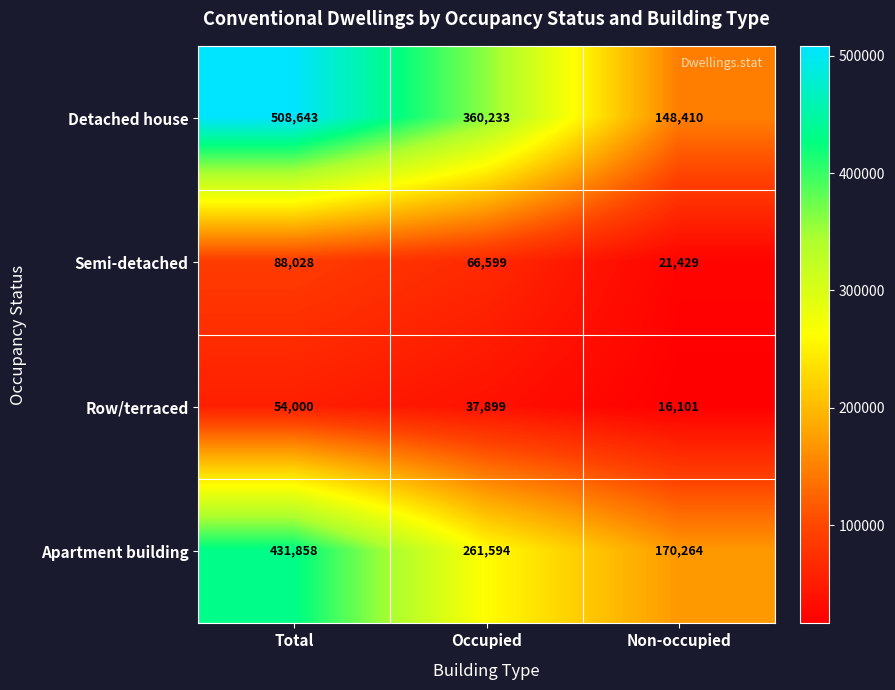

What is the spread (max minus min) of values at Total?

454643